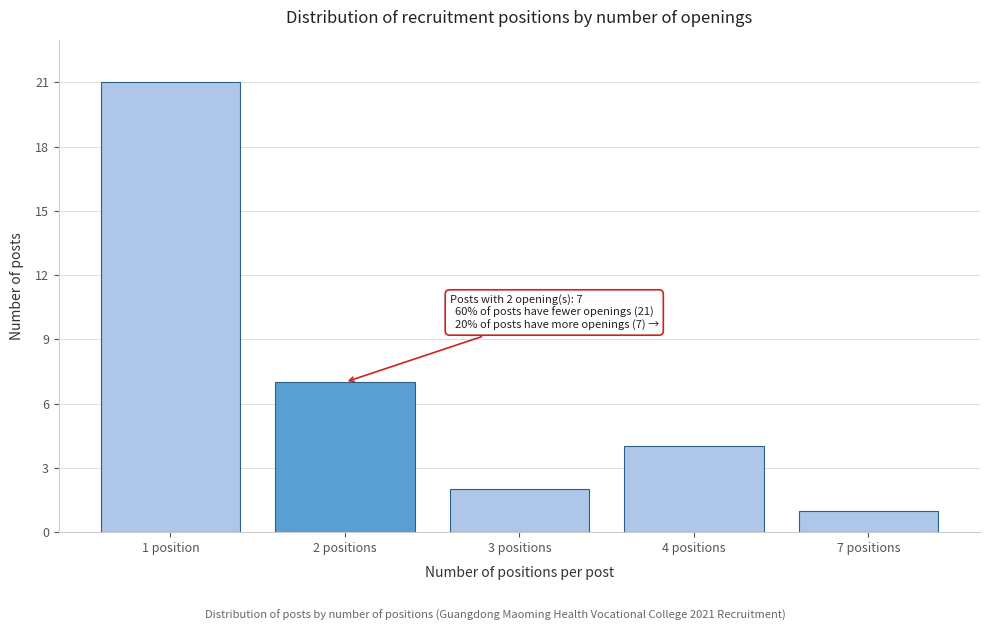

Reading left to right, what are all the values shown in this chart?

1 position=21	2 positions=7	3 positions=2	4 positions=4	7 positions=1